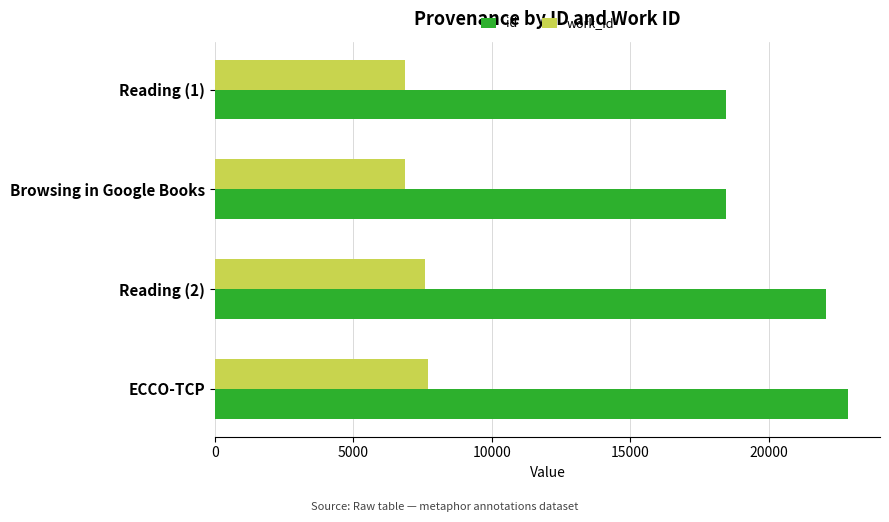

Between Reading (1) and ECCO-TCP, which series saw the biggest shift?

id